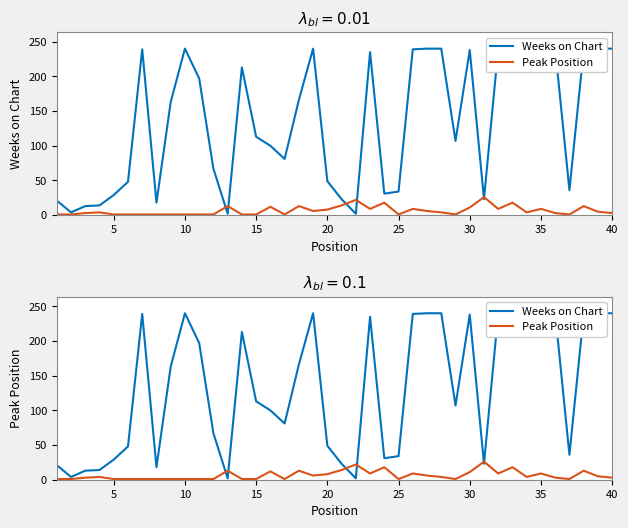

What are all the series names shown in the legend?

Weeks on Chart, Peak Position